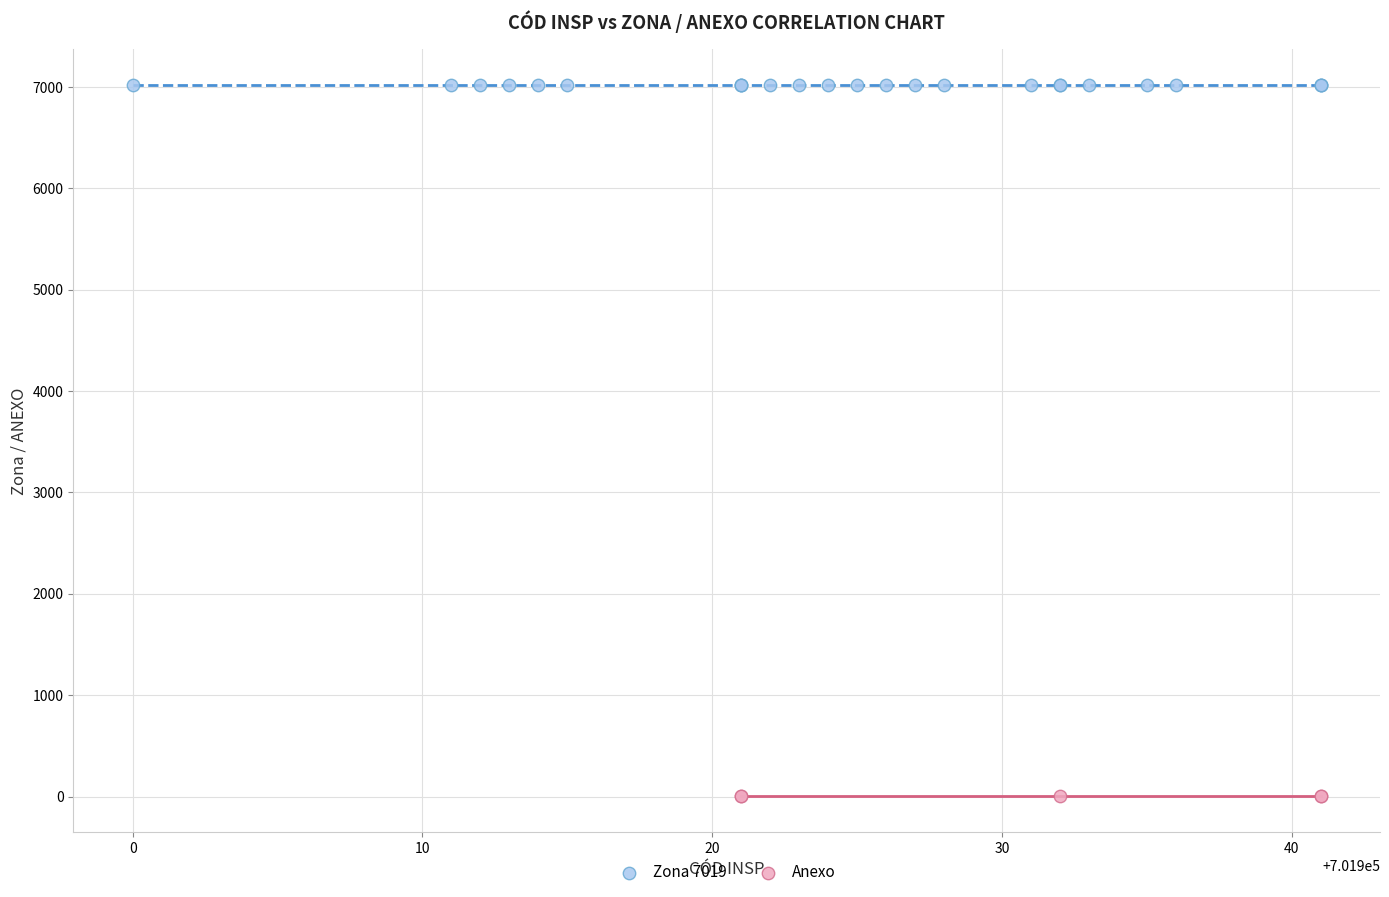

Which series contains the lowest Y value?

Anexo